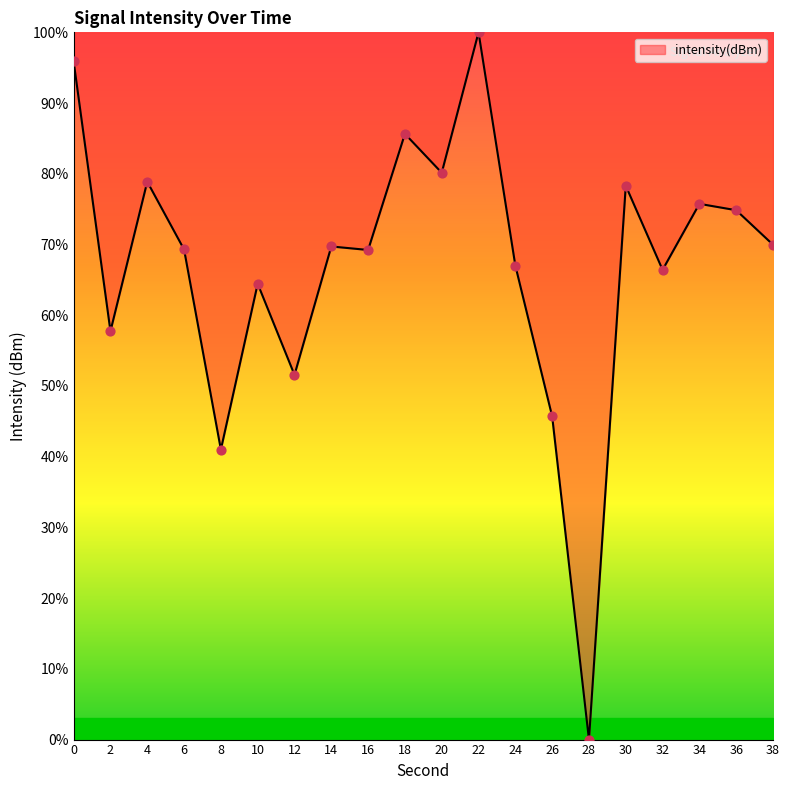

Which has a higher value, 38 or 28?

38